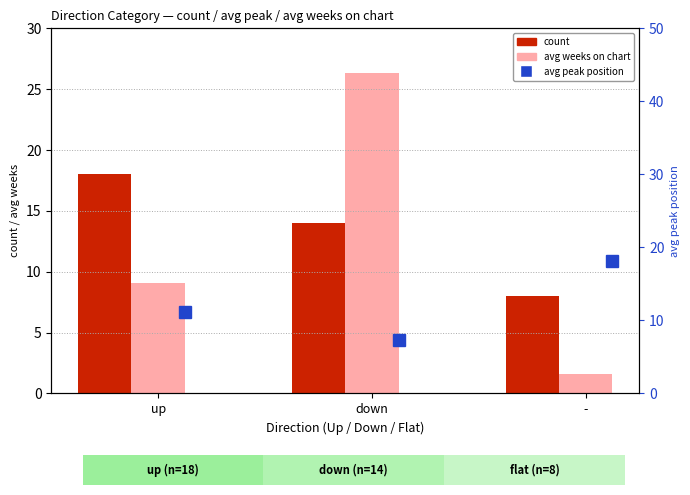

What is the label of the 2nd bar from the right?

down